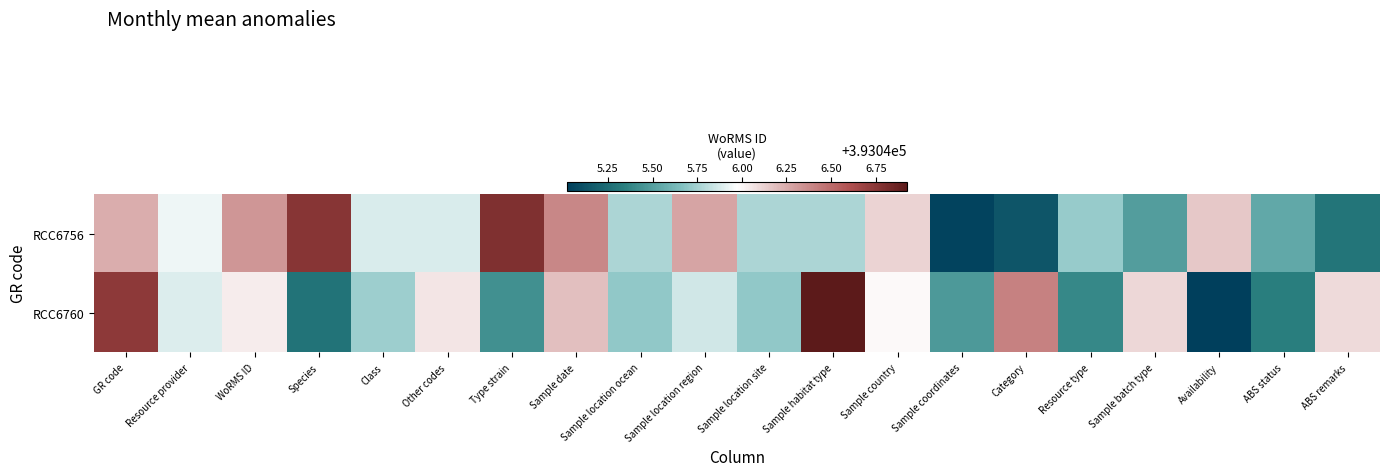

Reading left to right, transcribe all the data shown in this chart.

RCC6756: GR code=393046.2	Resource provider=393045.9	WoRMS ID=393046.3	Species=393046.8	Class=393045.9	Other codes=393045.9	Type strain=393046.8	Sample date=393046.4	Sample location ocean=393045.8	Sample location region=393046.3	Sample location site=393045.8	Sample habitat type=393045.8	Sample country=393046.1	Sample coordinates=393045.0	Category=393045.1	Resource type=393045.7	Sample batch type=393045.5	Availability=393046.2	ABS status=393045.5	ABS remarks=393045.3
RCC6760: GR code=393046.7	Resource provider=393045.9	WoRMS ID=393046.0	Species=393045.3	Class=393045.7	Other codes=393046.1	Type strain=393045.4	Sample date=393046.2	Sample location ocean=393045.7	Sample location region=393045.9	Sample location site=393045.7	Sample habitat type=393046.9	Sample country=393046.0	Sample coordinates=393045.5	Category=393046.4	Resource type=393045.4	Sample batch type=393046.1	Availability=393045.0	ABS status=393045.3	ABS remarks=393046.1